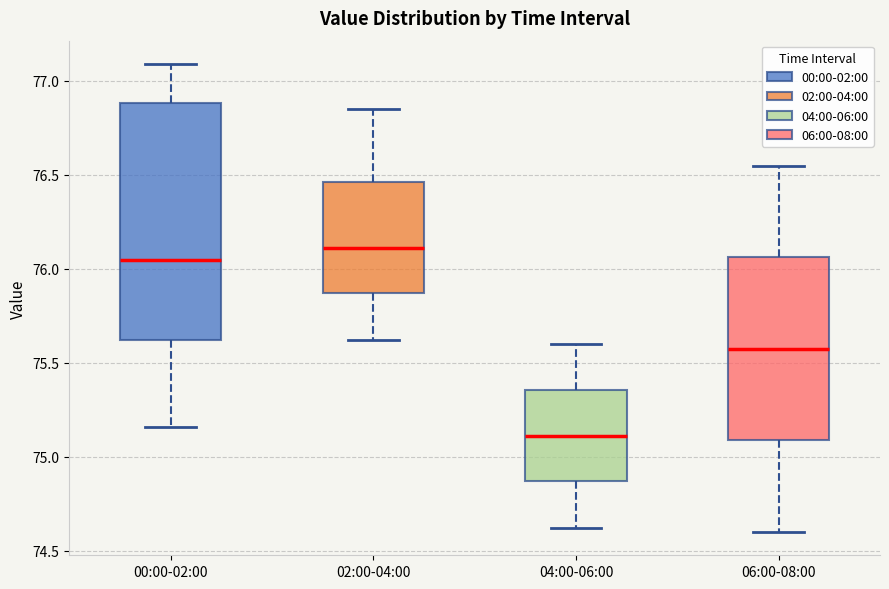

Comparing the boxes themselves (not the whiskers), which one is the tallest?

00:00-02:00